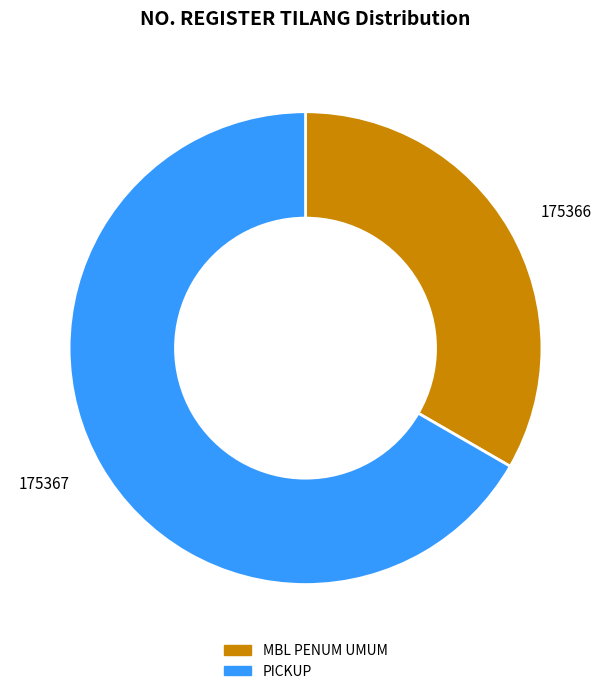

True or false: 175366 accounts for 33% of the total.

True